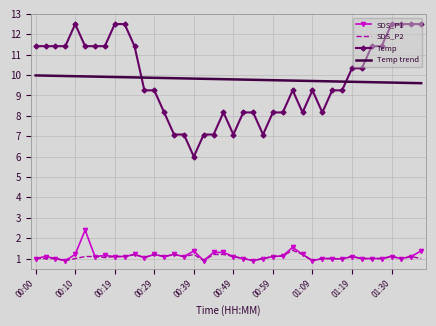

Which series has the widest spread of values?

Temp